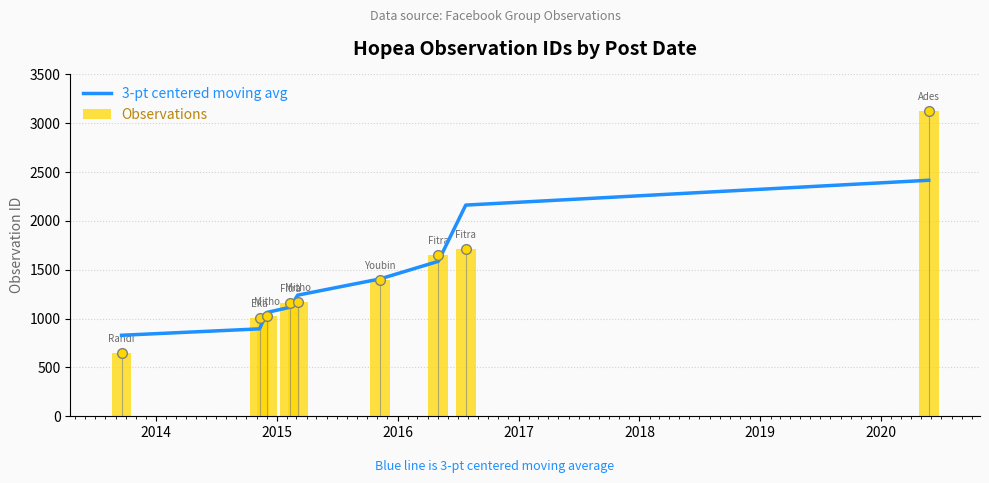

What is the average value of the Observations series?

1432